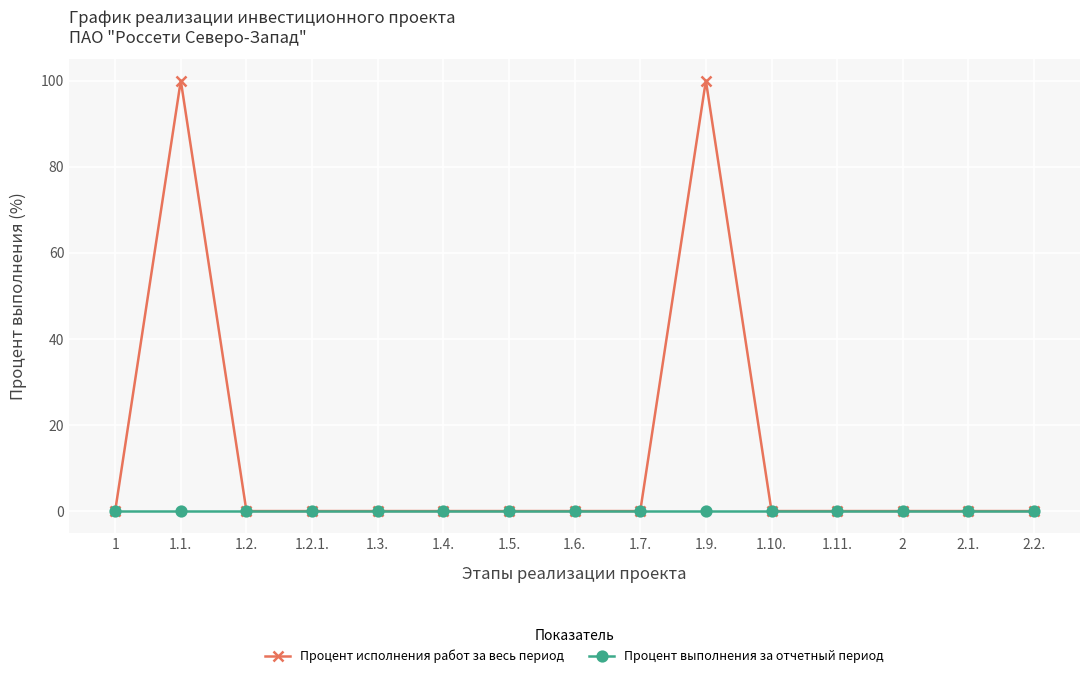

List the series in order of their overall mean, lowest first.

Процент выполнения за отчетный период, Процент исполнения работ за весь период